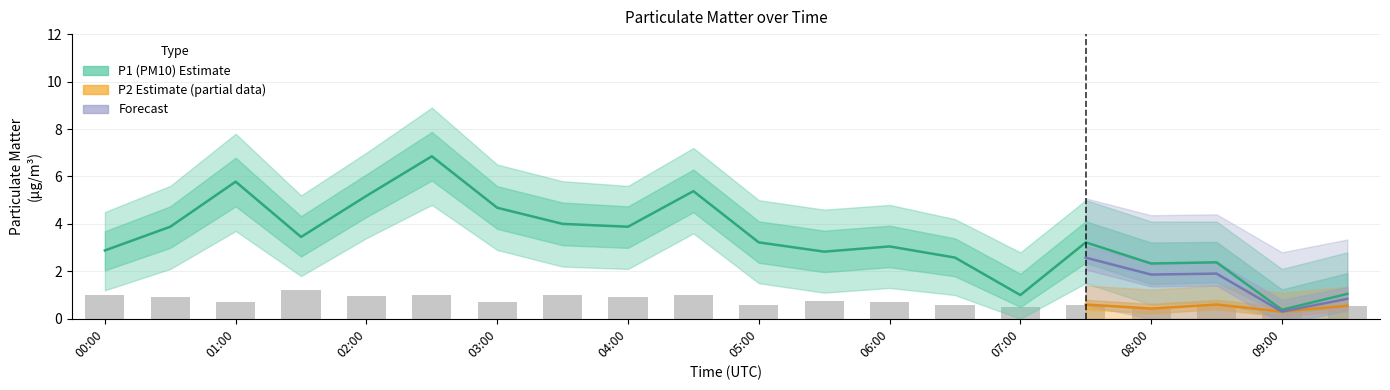

What is the difference between the maximum and minimum values in the P2_upper series?

0.9